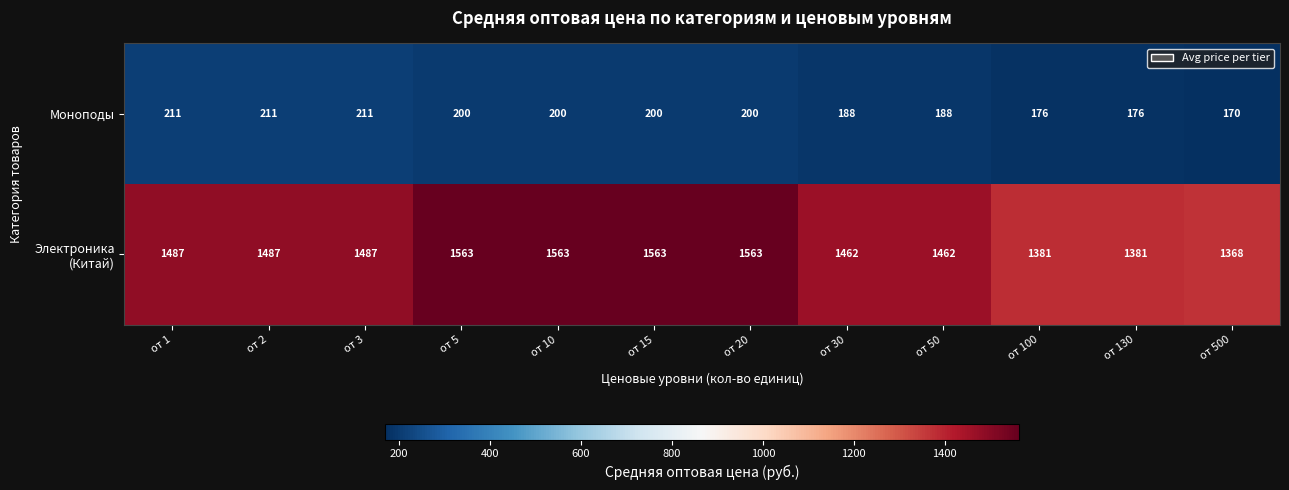

What is the spread (max minus min) of values at от 15?

1363